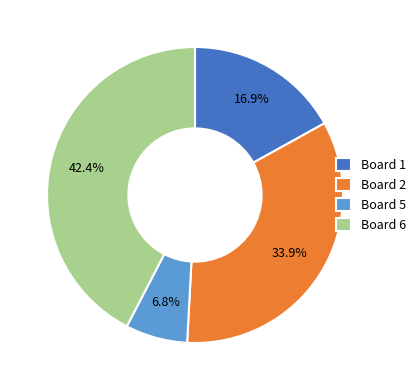

Which slice is the largest?

Board 6